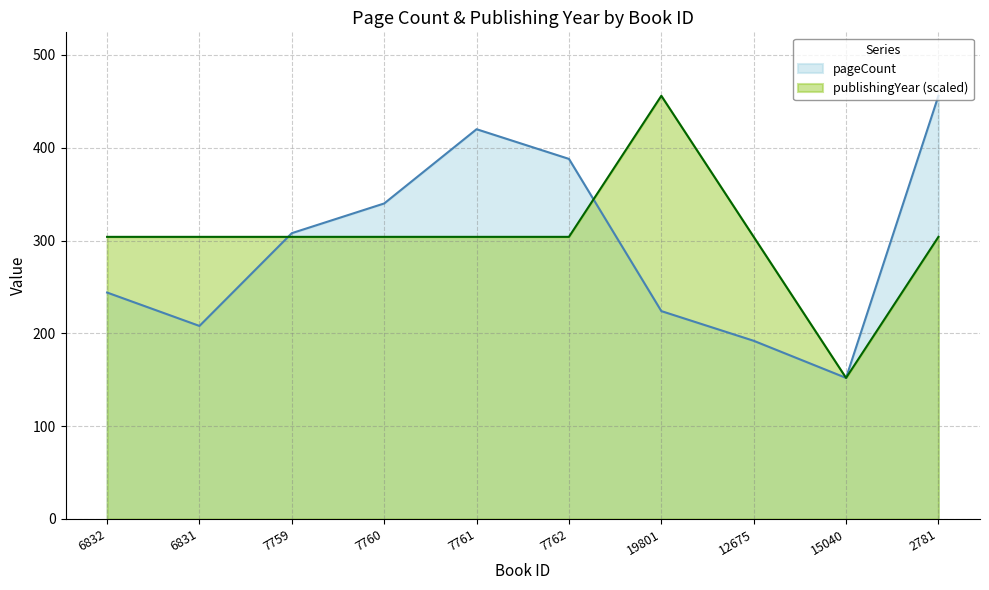

True or false: pageCount has a value of 192 at 12675.

True